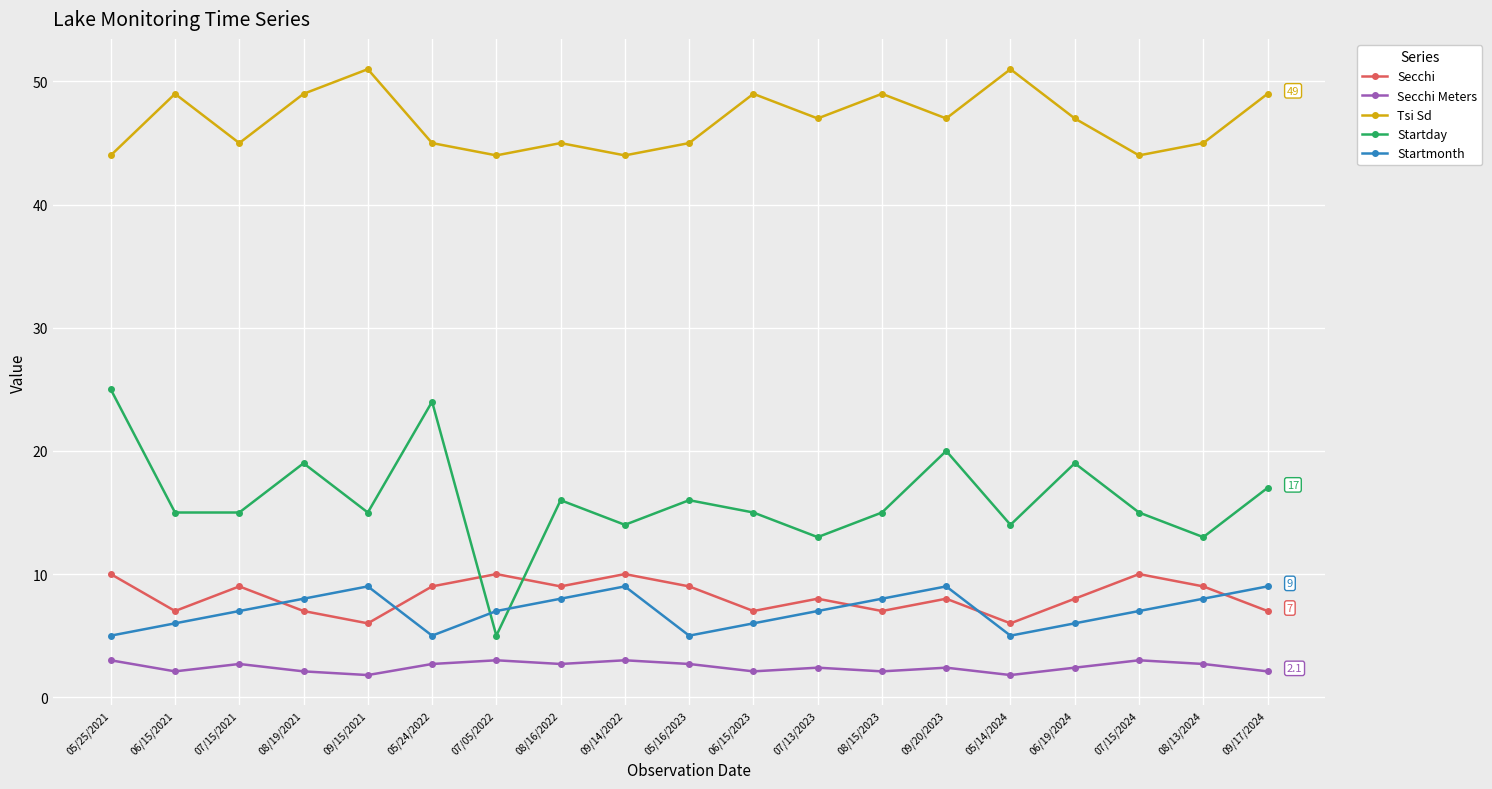

How many lines are shown in the chart?

5